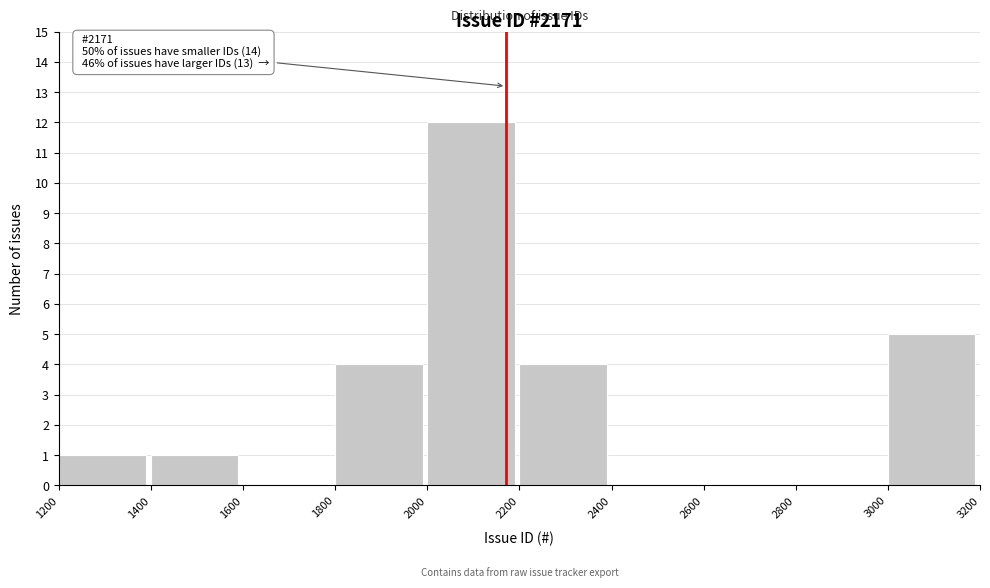

Over which range of the x-axis is the bar tallest?

2000 to 2200